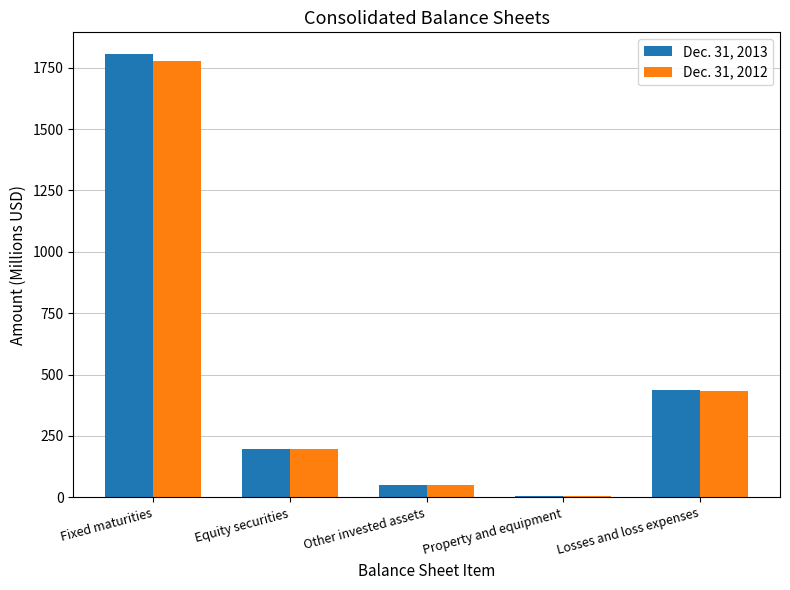

What is the approximate value of Dec. 31, 2012 at Losses and loss expenses?

435.1